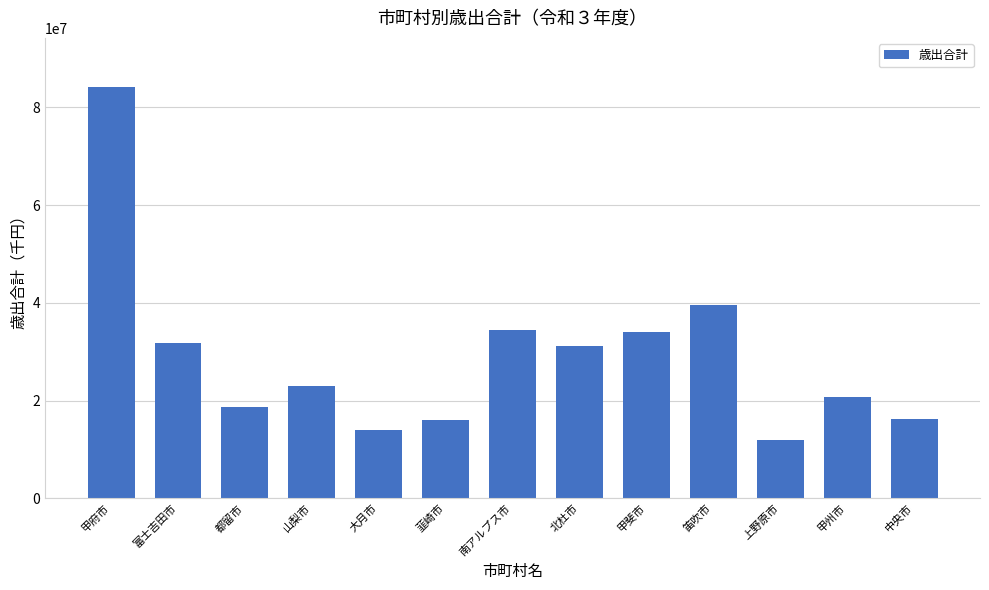

How many data points does each series have?

13